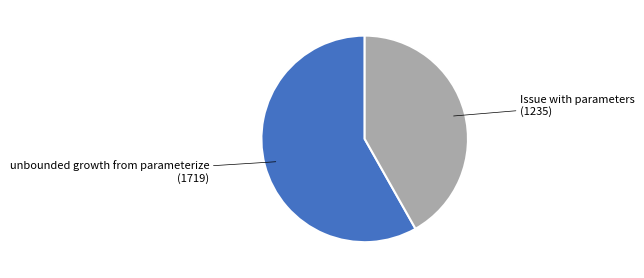

Is there any slice that represents more than half of the pie?

Yes